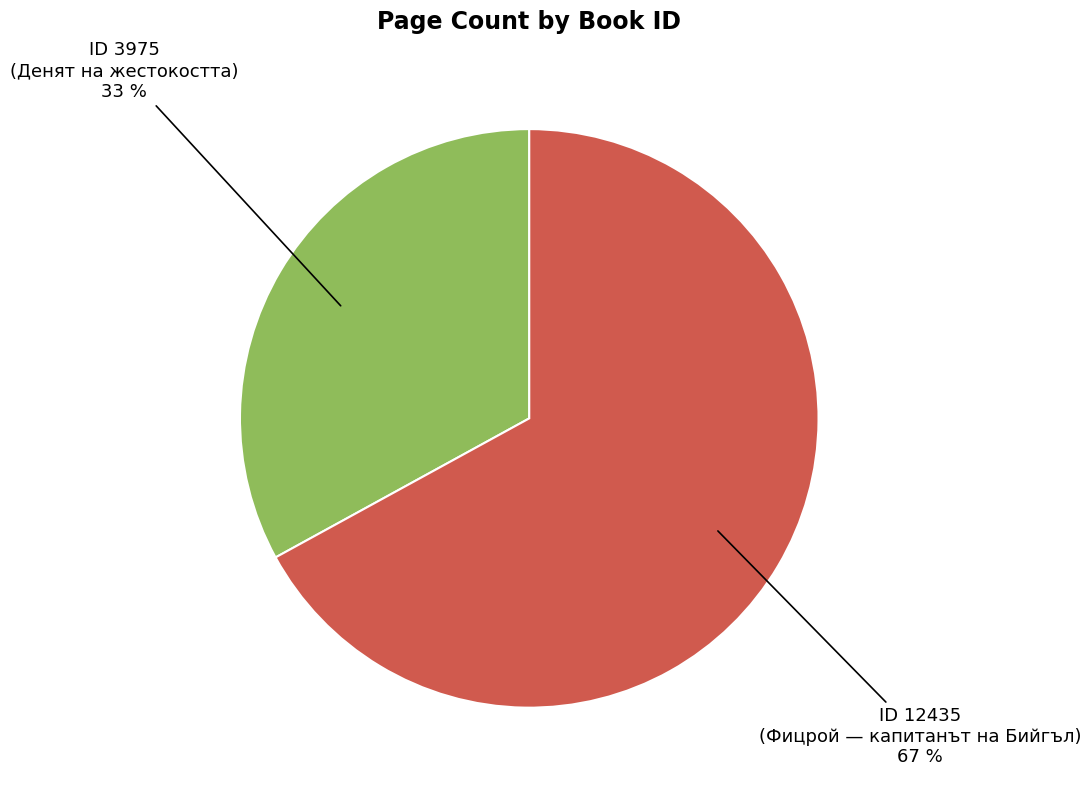

To the nearest percent, what is the average slice percentage?

50%